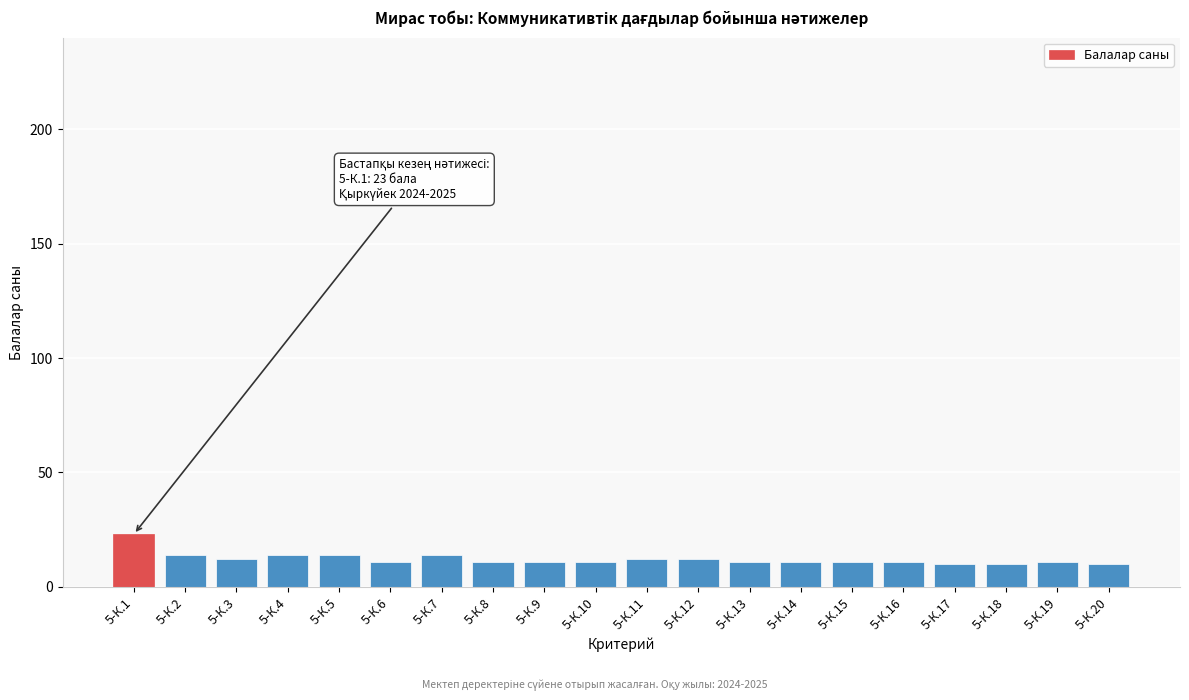

Reading left to right, what are all the values shown in this chart?

23	14	12	14	14	11	14	11	11	11	12	12	11	11	11	11	10	10	11	10